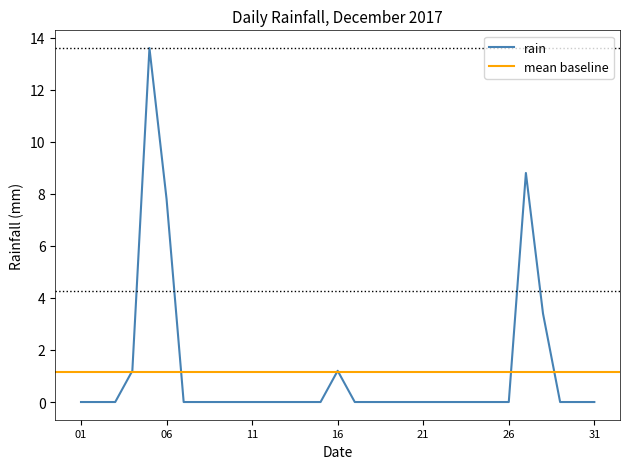

True or false: rain has a value of 0.0 at 26.

True